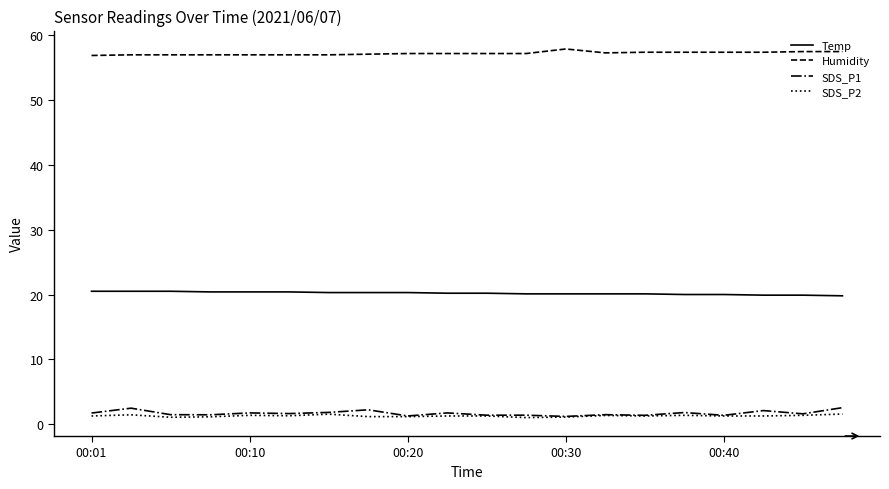

Rank the series by their maximum value, from highest to lowest.

Humidity, Temp, SDS_P1, SDS_P2